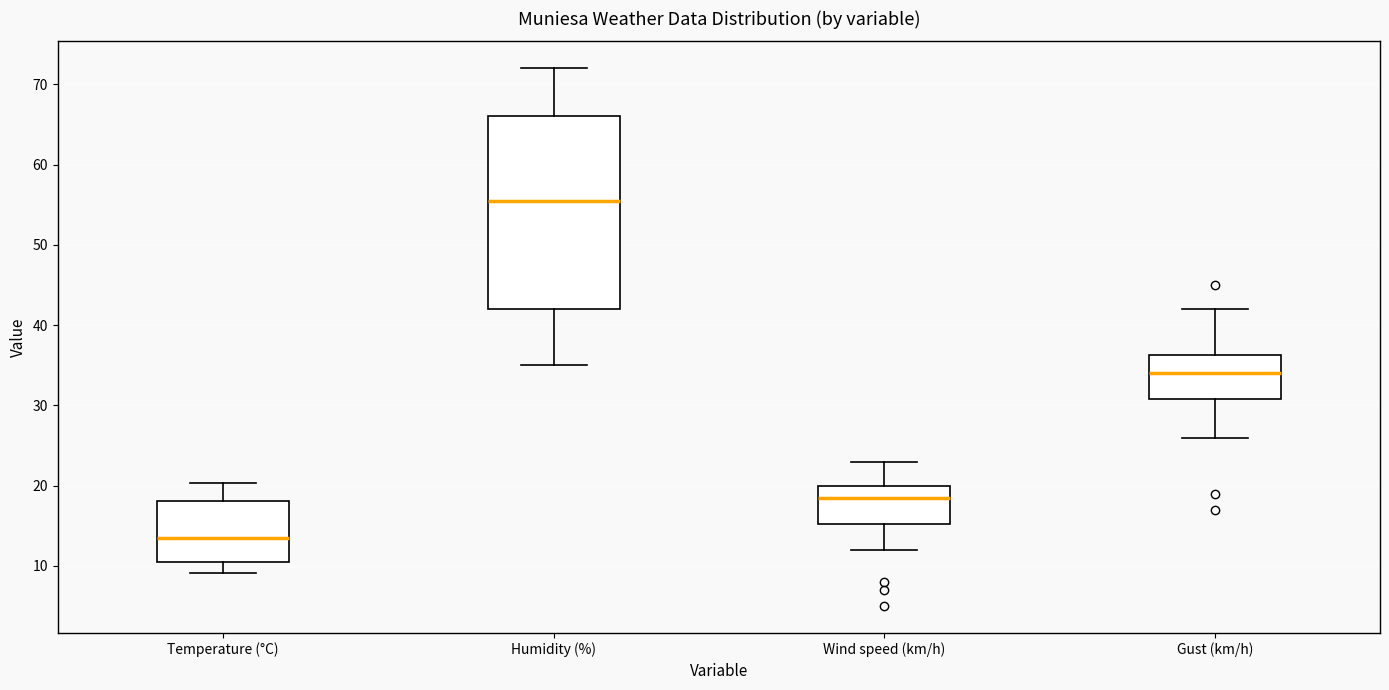

Reading left to right, transcribe this box plot: for each box, give where its median line is, the range the box spans, and where its two whiskers end, as read against the y-axis. The values are not printed on the chart, so give them approximately, as read against the axis.

Temperature (°C): median 14, box 10 to 18, whiskers 9 to 20
Humidity (%): median 56, box 42 to 66, whiskers 35 to 72
Wind speed (km/h): median 19, box 15 to 20, whiskers 12 to 23
Gust (km/h): median 34, box 31 to 36, whiskers 26 to 42